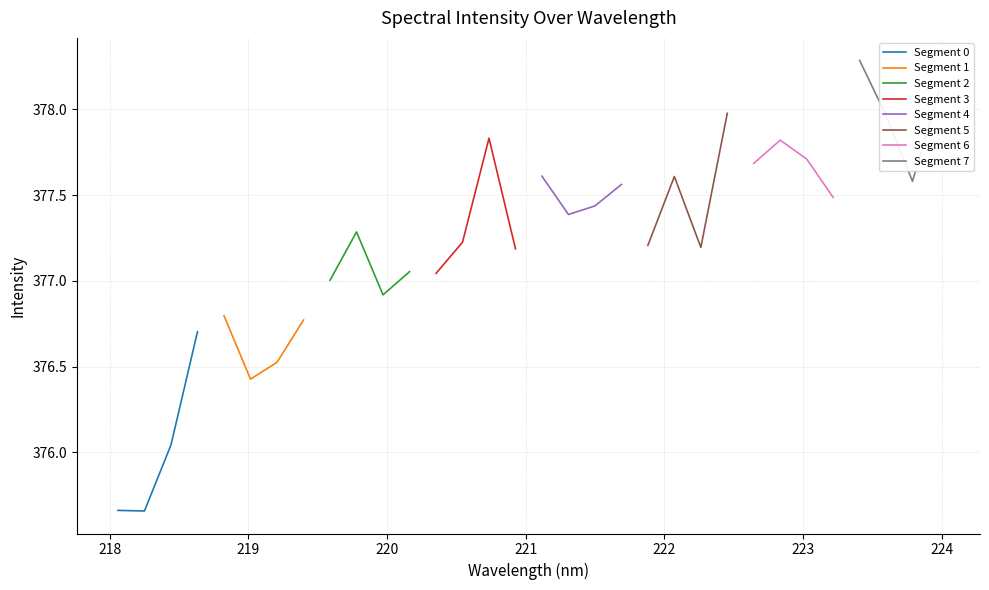

What is the label of the 13th point from the right?

221.6902